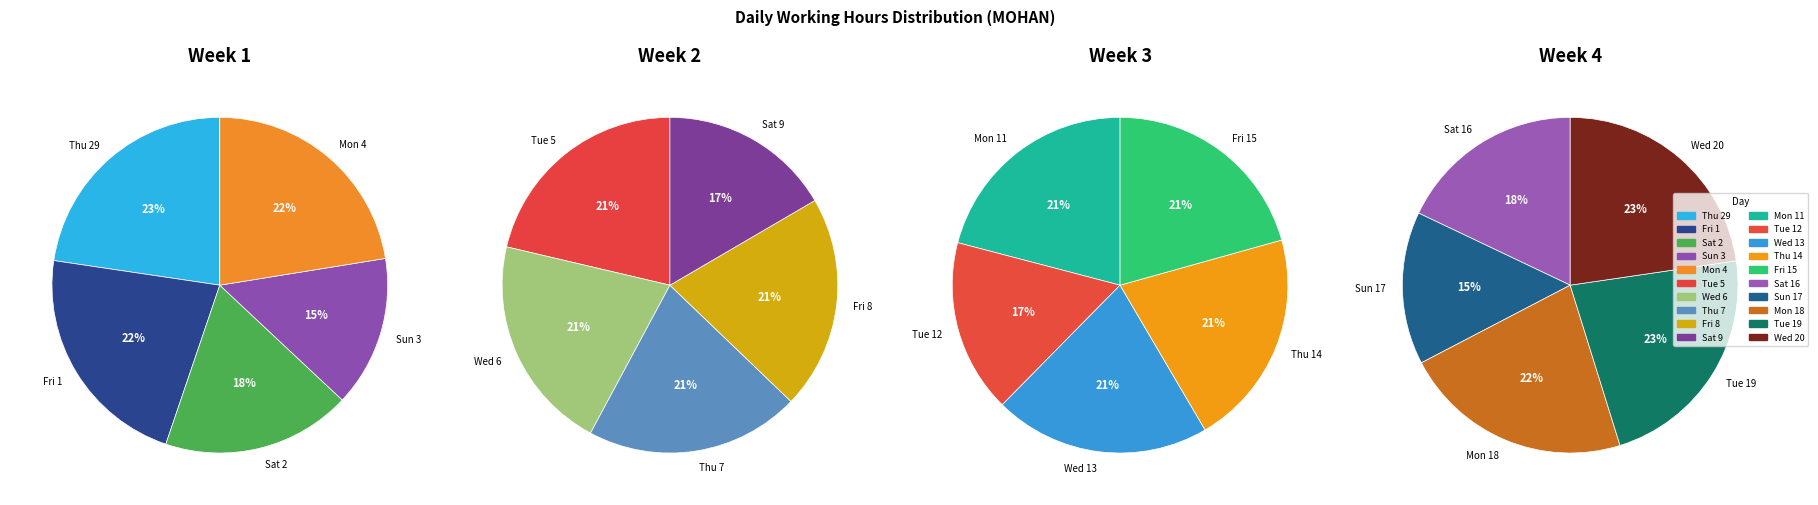

Is the sum of Mon_3 and Fri_2 greater than half?

No